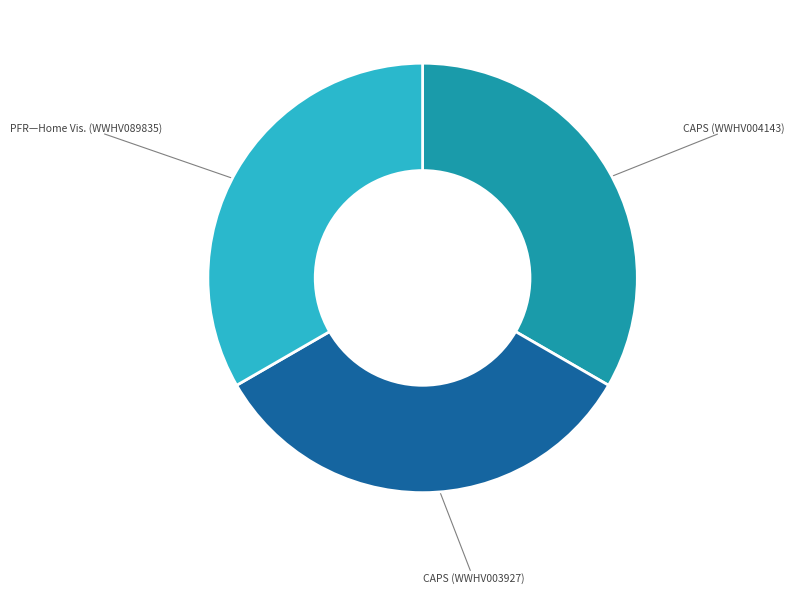

The CAPS (WWHV003927) slice represents 24% of the pie. True or false?

False